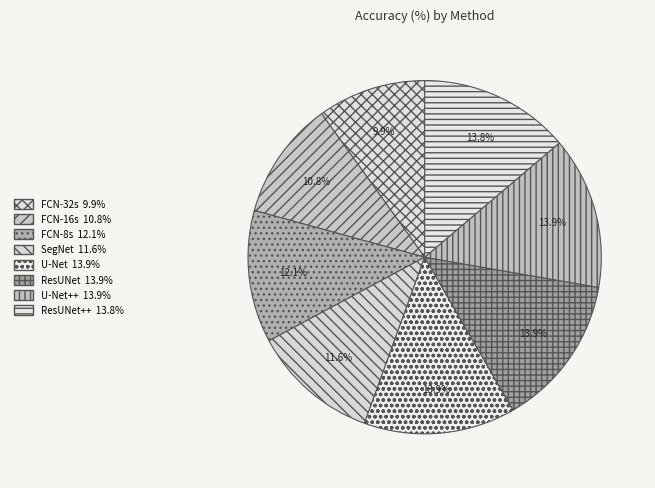

Does any single category account for the majority?

No